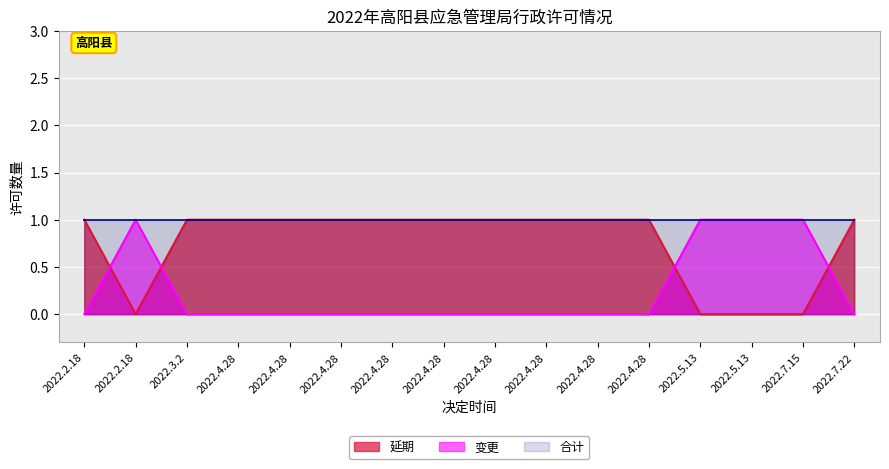

The value of 延期 at 2022.4.28 is 1. True or false?

True